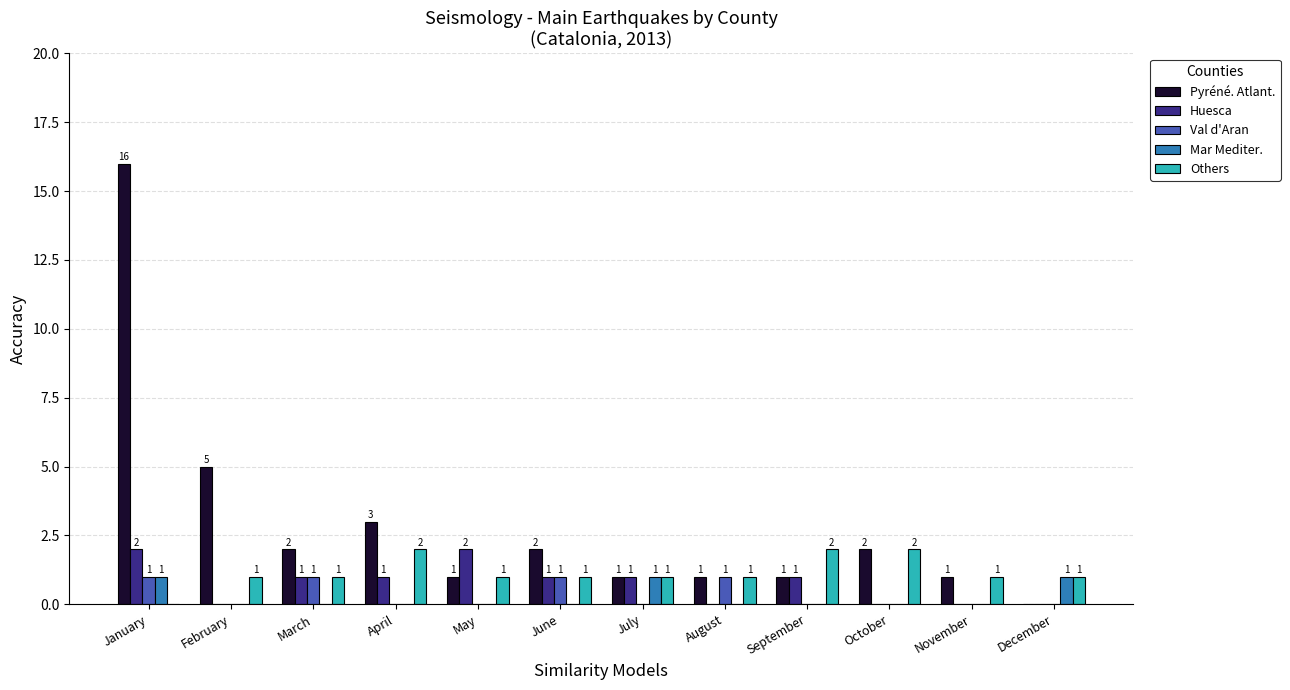

What is the sum of the Pyréné. Atlant. values at September and April?

4